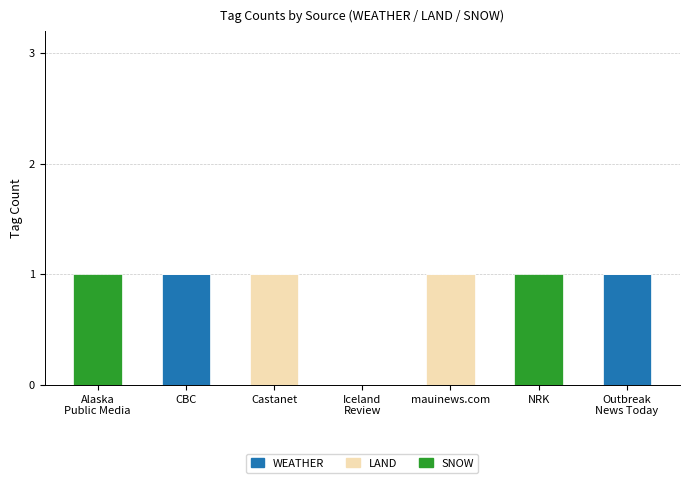

The WEATHER series shows 1 at CBC. True or false?

True